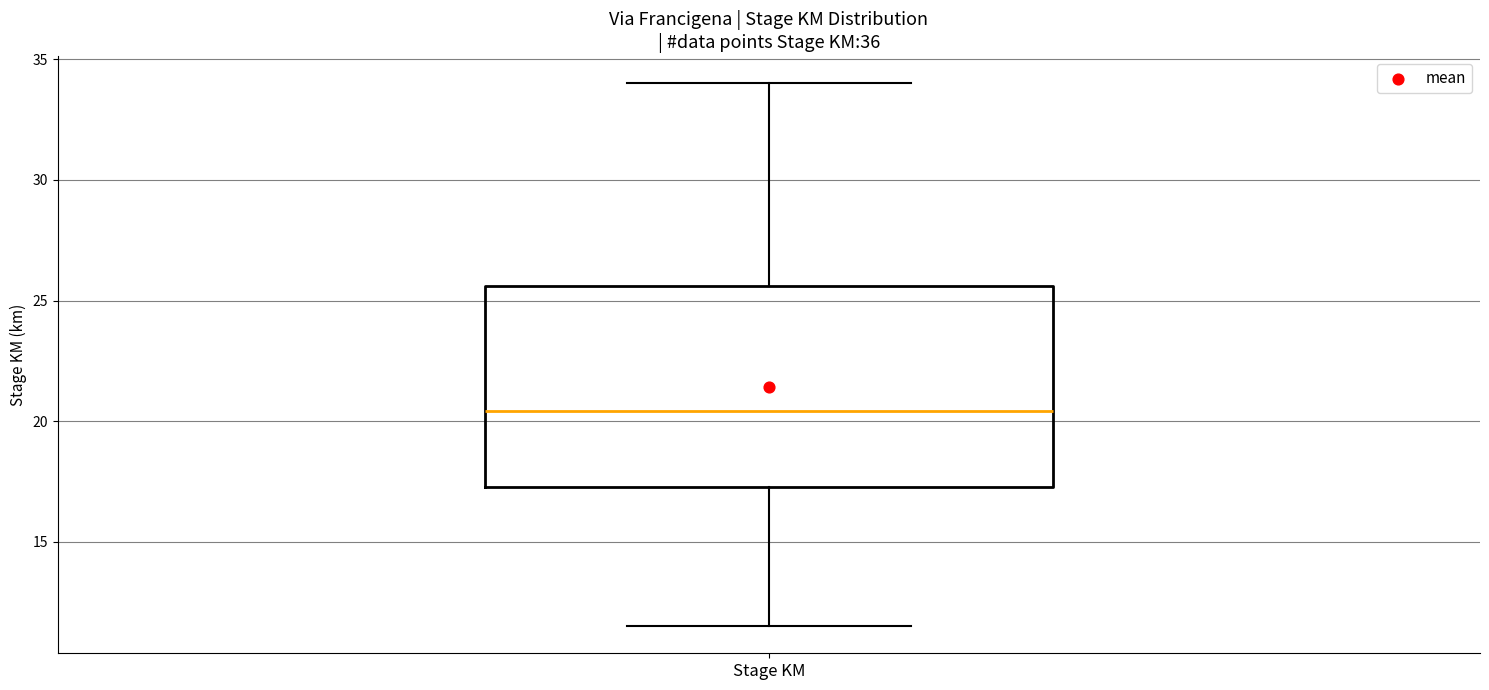

Read this box plot against the y-axis: the position of the median line, the range covered by the box, and the ends of both whiskers. The values are not printed on the chart, so give them approximately, as read against the axis.

median 20.5, box 17.5 to 25.5, whiskers 11.5 to 34.0